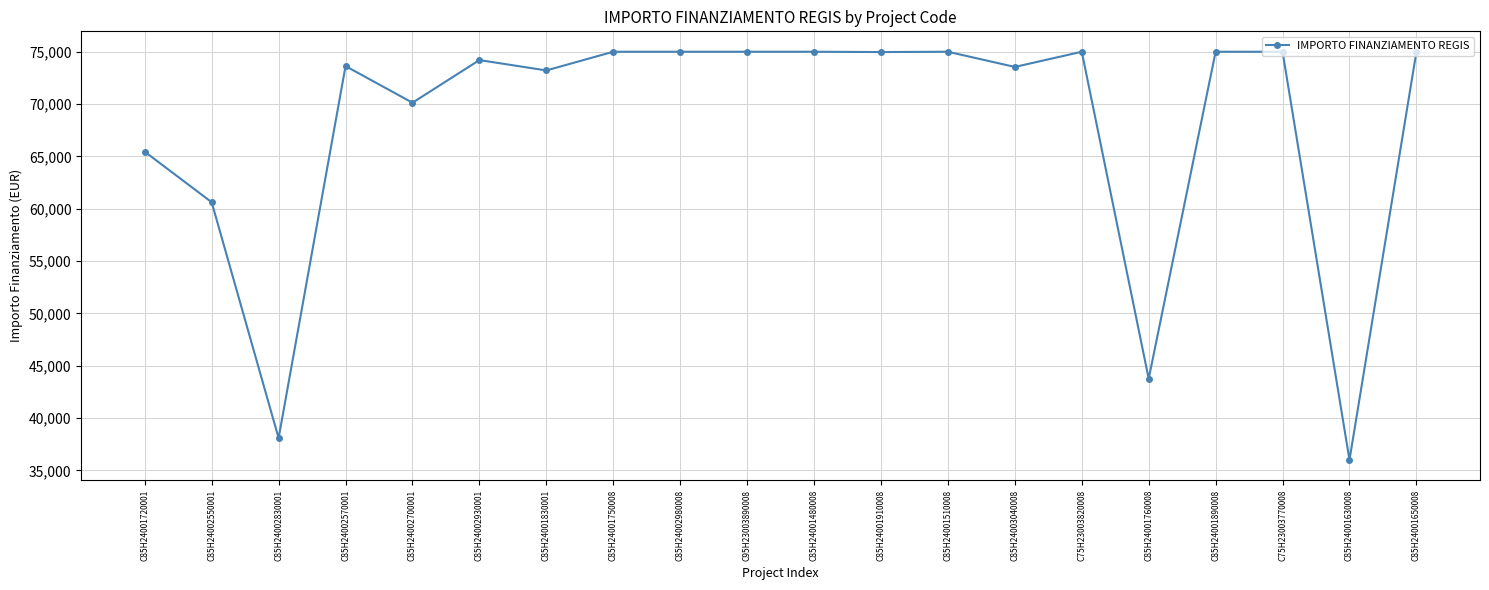

What is the sum of all values?

1358624.4